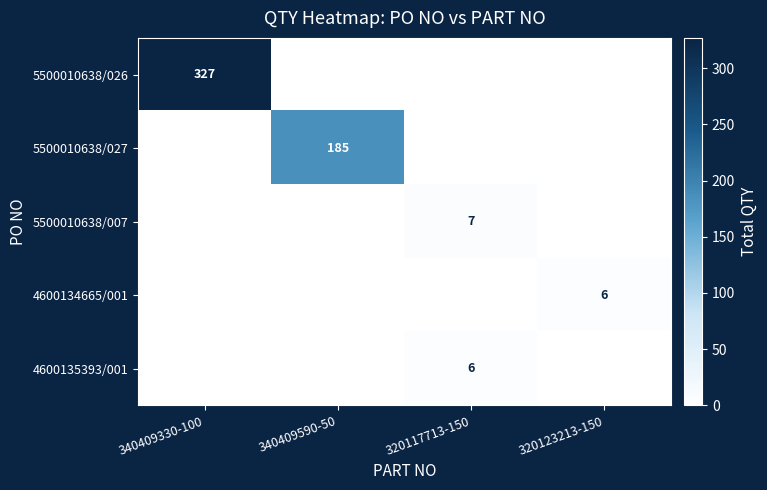

The 5500010638/026 series shows 327 at 340409330-100. True or false?

True